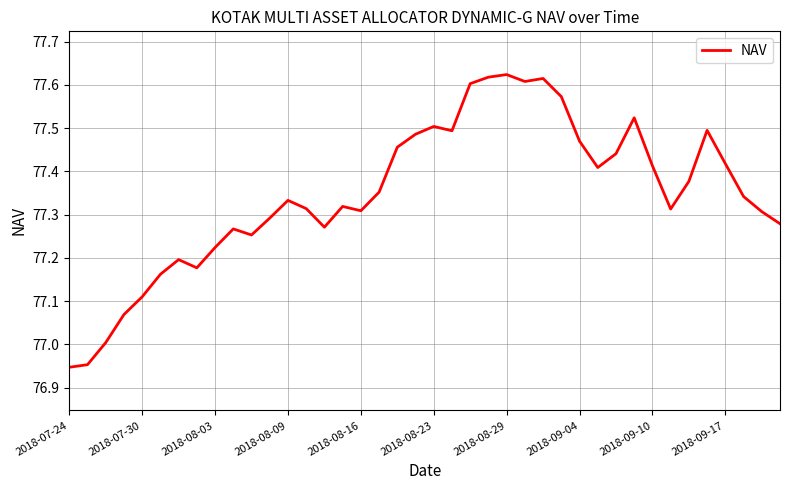

What is the difference between the maximum and minimum values?

0.7